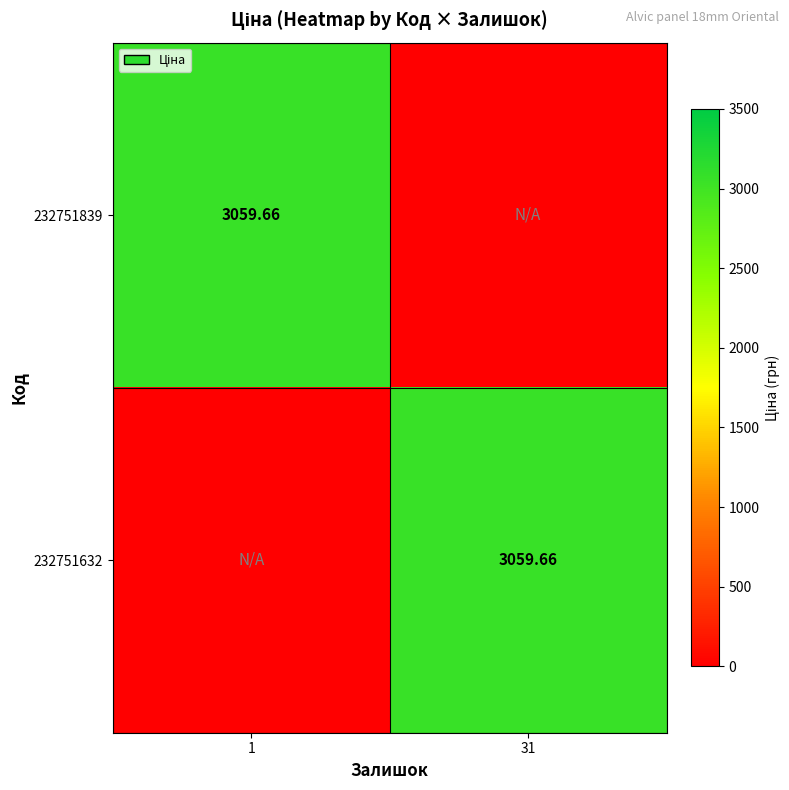

Rank the series at 31 from lowest to highest value.

232751839, 232751632